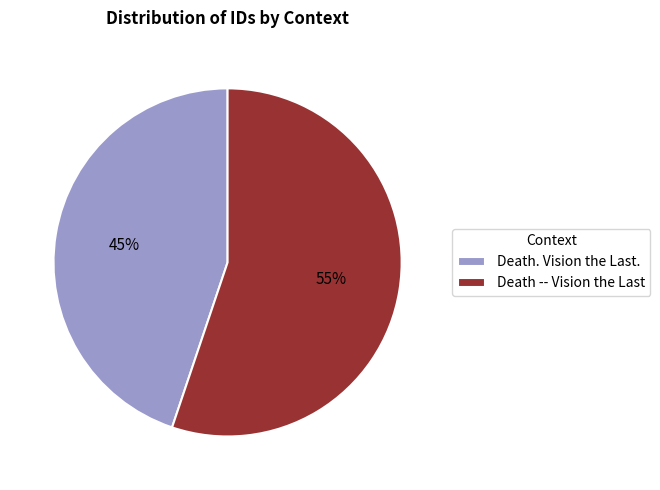

Which category has the smallest portion of the pie?

Death. Vision the Last.